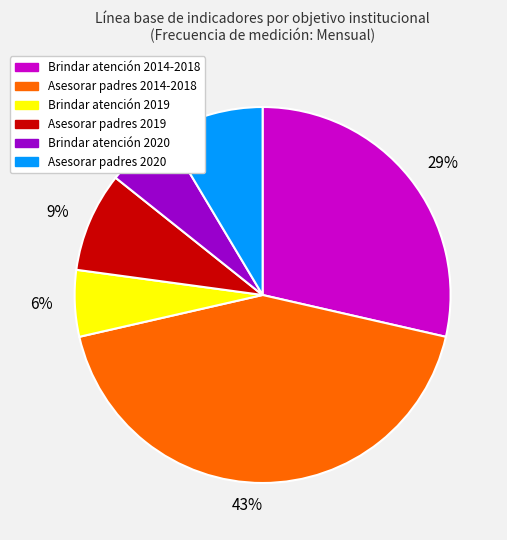

Does any single category account for the majority?

No